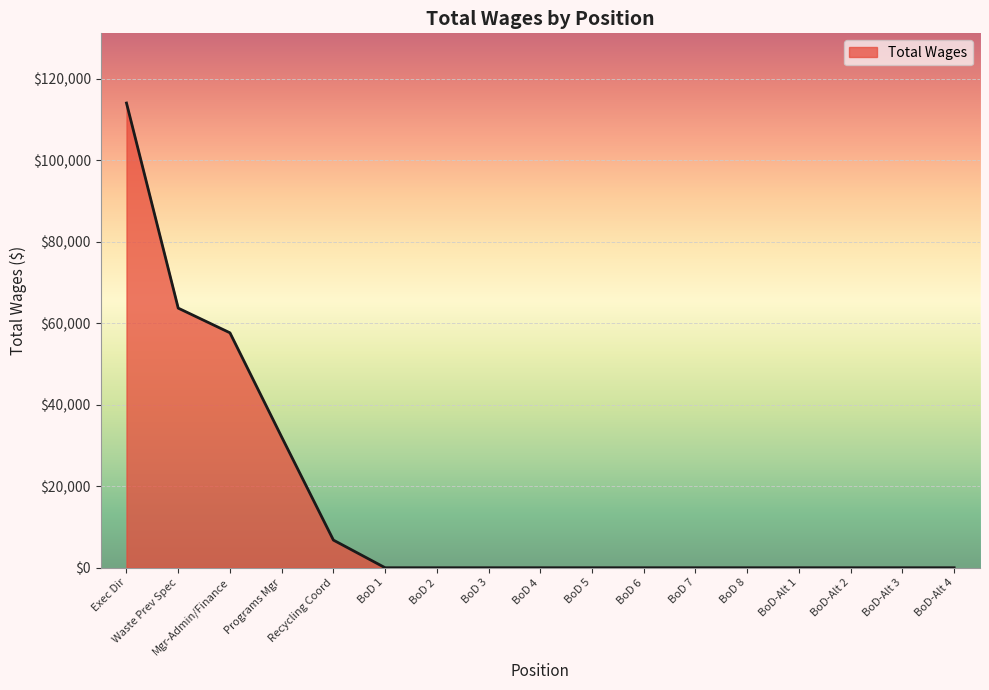

Which has a higher value, BoD-Alt 1 or Programs Mgr?

Programs Mgr